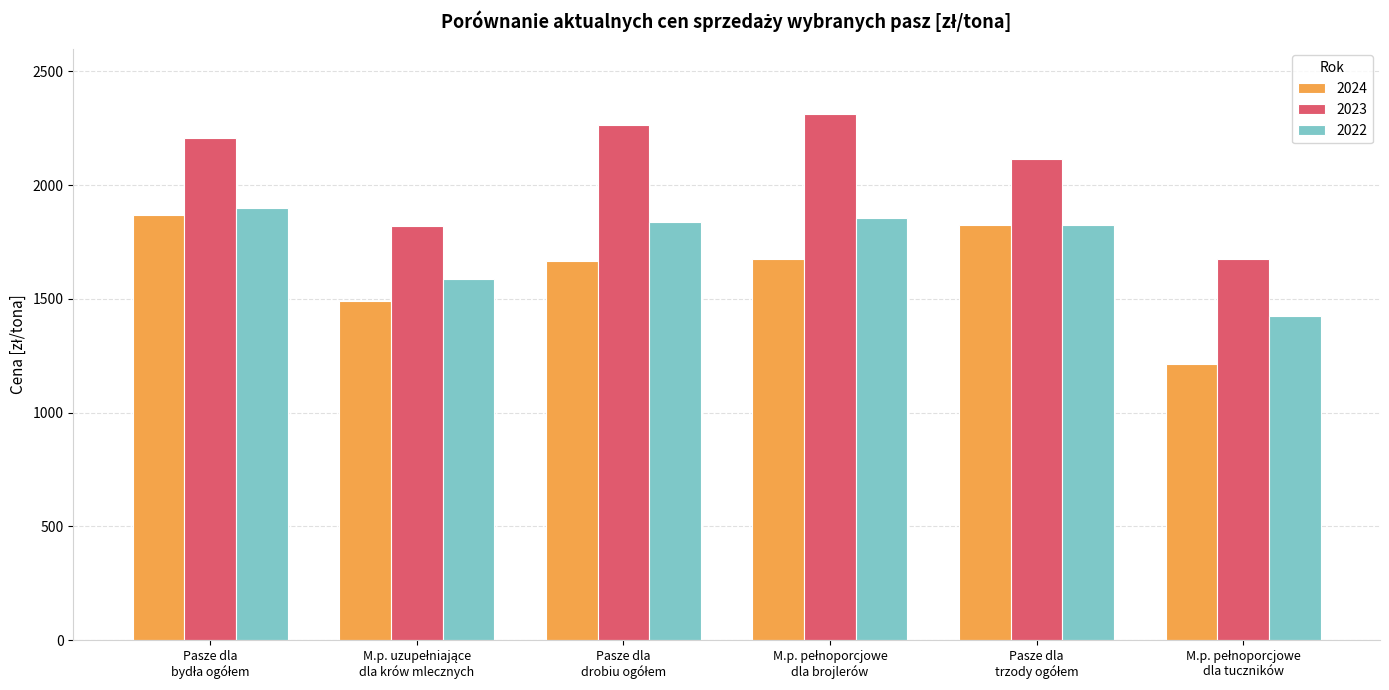

Which series has the largest total across all categories?

2023